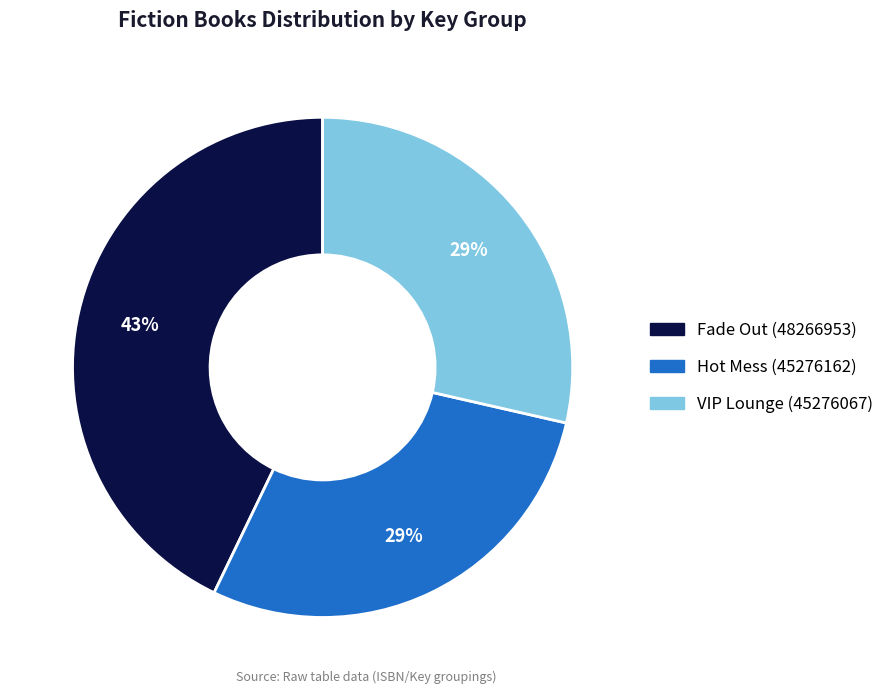

What is the ratio of the value at VIP Lounge (45276067) to the value at Hot Mess (45276162)?

1.0